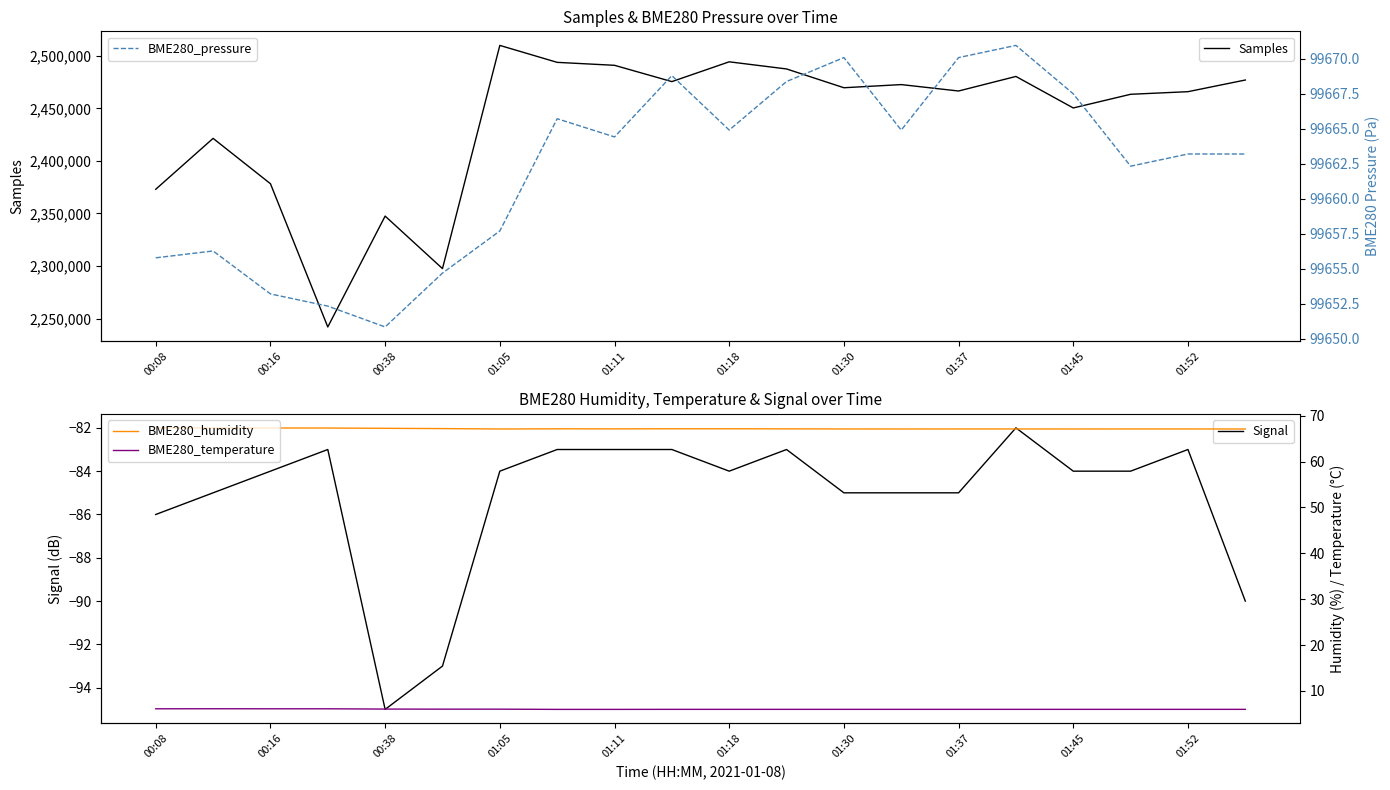

What is the lowest value of the BME280_humidity series?

67.1